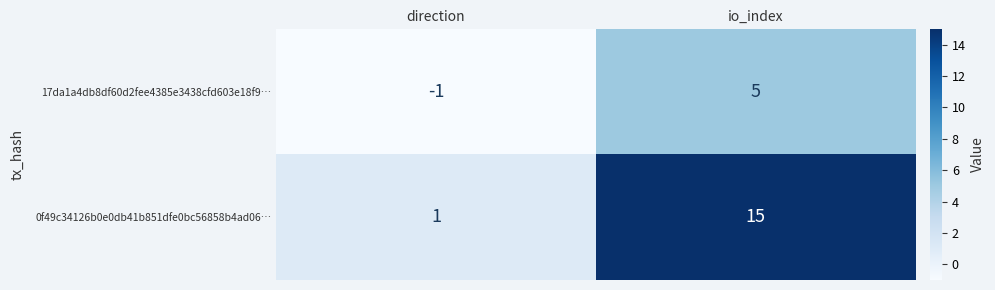

What is the difference between the maximum and minimum values in the 0f49c34126b0e0db41b851dfe0bc56858b4ad06… series?

14